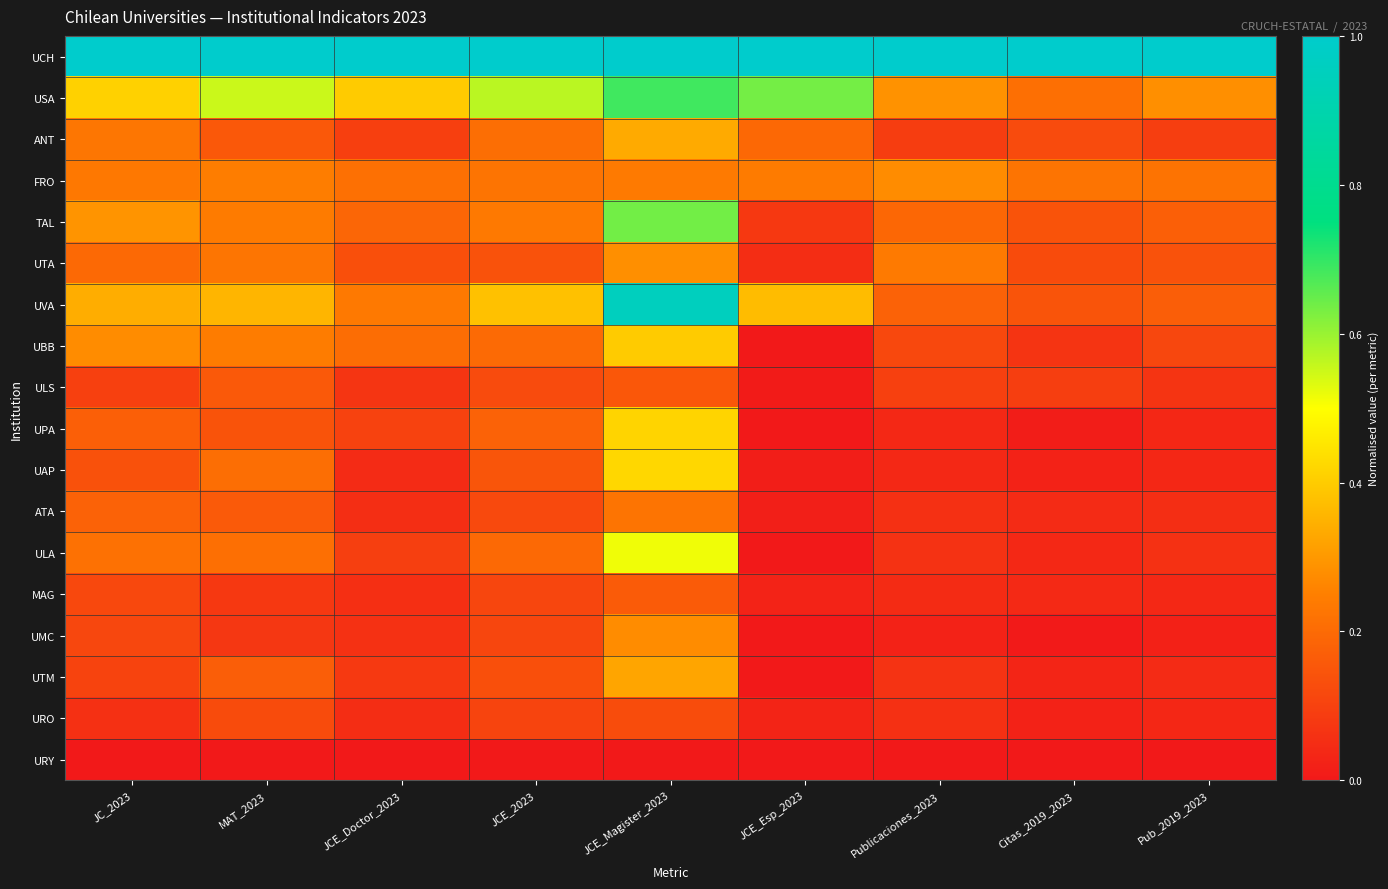

Reading left to right, list all the values displayed in this chart.

UCH: JC_2023=1.0	MAT_2023=1.0	JCE_Doctor_2023=1.0	JCE_2023=1.0	JCE_Magister_2023=1.0	JCE_Esp_2023=1.0	Publicaciones_2023=1.0	Citas_2019_2023=1.0	Pub_2019_2023=1.0
USA: JC_2023=0.4	MAT_2023=0.6	JCE_Doctor_2023=0.4	JCE_2023=0.6	JCE_Magister_2023=0.7	JCE_Esp_2023=0.6	Publicaciones_2023=0.3	Citas_2019_2023=0.2	Pub_2019_2023=0.3
ANT: JC_2023=0.2	MAT_2023=0.2	JCE_Doctor_2023=0.1	JCE_2023=0.2	JCE_Magister_2023=0.3	JCE_Esp_2023=0.2	Publicaciones_2023=0.1	Citas_2019_2023=0.1	Pub_2019_2023=0.1
FRO: JC_2023=0.2	MAT_2023=0.2	JCE_Doctor_2023=0.2	JCE_2023=0.2	JCE_Magister_2023=0.2	JCE_Esp_2023=0.2	Publicaciones_2023=0.3	Citas_2019_2023=0.2	Pub_2019_2023=0.2
TAL: JC_2023=0.3	MAT_2023=0.2	JCE_Doctor_2023=0.2	JCE_2023=0.2	JCE_Magister_2023=0.6	JCE_Esp_2023=0.1	Publicaciones_2023=0.2	Citas_2019_2023=0.1	Pub_2019_2023=0.2
UTA: JC_2023=0.2	MAT_2023=0.2	JCE_Doctor_2023=0.1	JCE_2023=0.1	JCE_Magister_2023=0.3	JCE_Esp_2023=0.0	Publicaciones_2023=0.2	Citas_2019_2023=0.1	Pub_2019_2023=0.1
UVA: JC_2023=0.3	MAT_2023=0.4	JCE_Doctor_2023=0.2	JCE_2023=0.4	JCE_Magister_2023=1.0	JCE_Esp_2023=0.4	Publicaciones_2023=0.2	Citas_2019_2023=0.1	Pub_2019_2023=0.2
UBB: JC_2023=0.3	MAT_2023=0.2	JCE_Doctor_2023=0.2	JCE_2023=0.2	JCE_Magister_2023=0.4	JCE_Esp_2023=0.0	Publicaciones_2023=0.1	Citas_2019_2023=0.1	Pub_2019_2023=0.1
ULS: JC_2023=0.1	MAT_2023=0.2	JCE_Doctor_2023=0.1	JCE_2023=0.1	JCE_Magister_2023=0.2	JCE_Esp_2023=0.0	Publicaciones_2023=0.1	Citas_2019_2023=0.1	Pub_2019_2023=0.1
UPA: JC_2023=0.2	MAT_2023=0.1	JCE_Doctor_2023=0.1	JCE_2023=0.2	JCE_Magister_2023=0.4	JCE_Esp_2023=0.0	Publicaciones_2023=0.0	Citas_2019_2023=0.0	Pub_2019_2023=0.0
UAP: JC_2023=0.1	MAT_2023=0.2	JCE_Doctor_2023=0.0	JCE_2023=0.1	JCE_Magister_2023=0.4	JCE_Esp_2023=0.0	Publicaciones_2023=0.0	Citas_2019_2023=0.0	Pub_2019_2023=0.0
ATA: JC_2023=0.2	MAT_2023=0.2	JCE_Doctor_2023=0.1	JCE_2023=0.1	JCE_Magister_2023=0.2	JCE_Esp_2023=0.0	Publicaciones_2023=0.1	Citas_2019_2023=0.0	Pub_2019_2023=0.1
ULA: JC_2023=0.2	MAT_2023=0.2	JCE_Doctor_2023=0.1	JCE_2023=0.2	JCE_Magister_2023=0.5	JCE_Esp_2023=0.0	Publicaciones_2023=0.1	Citas_2019_2023=0.0	Pub_2019_2023=0.1
MAG: JC_2023=0.1	MAT_2023=0.1	JCE_Doctor_2023=0.1	JCE_2023=0.1	JCE_Magister_2023=0.2	JCE_Esp_2023=0.0	Publicaciones_2023=0.0	Citas_2019_2023=0.0	Pub_2019_2023=0.0
UMC: JC_2023=0.1	MAT_2023=0.1	JCE_Doctor_2023=0.1	JCE_2023=0.1	JCE_Magister_2023=0.3	JCE_Esp_2023=0.0	Publicaciones_2023=0.0	Citas_2019_2023=0.0	Pub_2019_2023=0.0
UTM: JC_2023=0.1	MAT_2023=0.2	JCE_Doctor_2023=0.1	JCE_2023=0.1	JCE_Magister_2023=0.3	JCE_Esp_2023=0.0	Publicaciones_2023=0.1	Citas_2019_2023=0.0	Pub_2019_2023=0.0
URO: JC_2023=0.1	MAT_2023=0.1	JCE_Doctor_2023=0.1	JCE_2023=0.1	JCE_Magister_2023=0.1	JCE_Esp_2023=0.0	Publicaciones_2023=0.1	Citas_2019_2023=0.0	Pub_2019_2023=0.0
URY: JC_2023=0.0	MAT_2023=0.0	JCE_Doctor_2023=0.0	JCE_2023=0.0	JCE_Magister_2023=0.0	JCE_Esp_2023=0.0	Publicaciones_2023=0.0	Citas_2019_2023=0.0	Pub_2019_2023=0.0